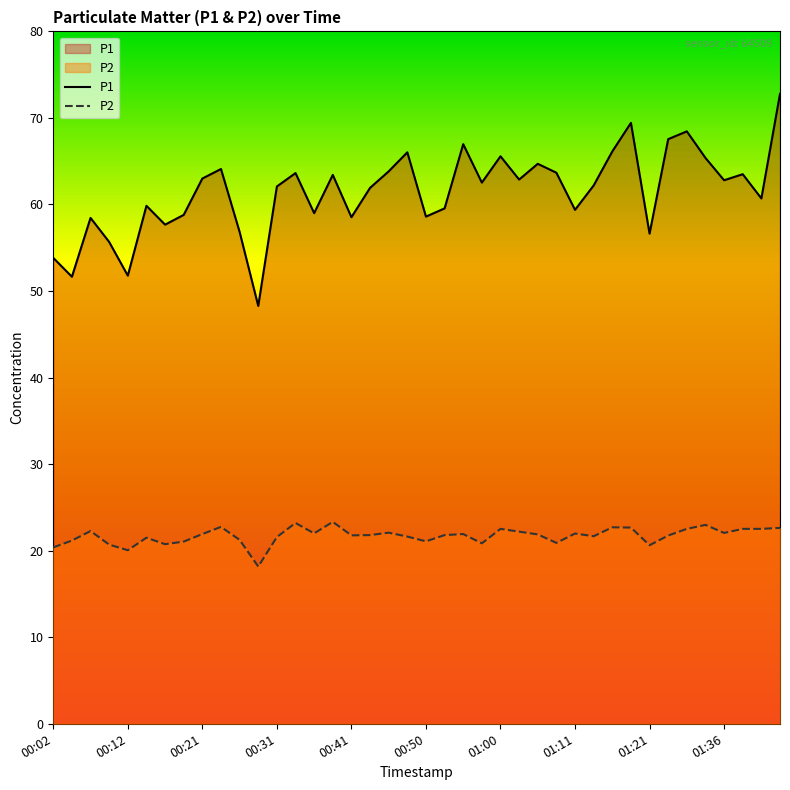

How many interior local peaks does the P1 series have?

12